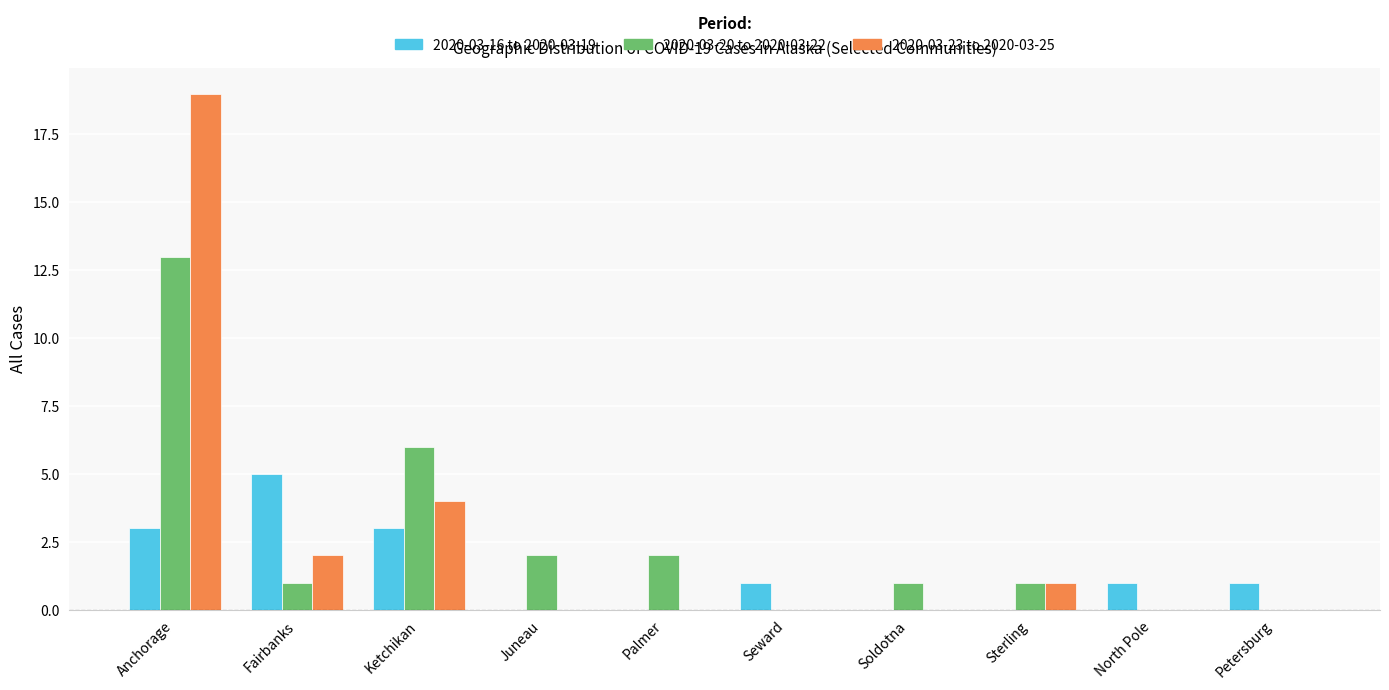

What is the approximate value of 2020-03-16 to 2020-03-19 at Anchorage?

3